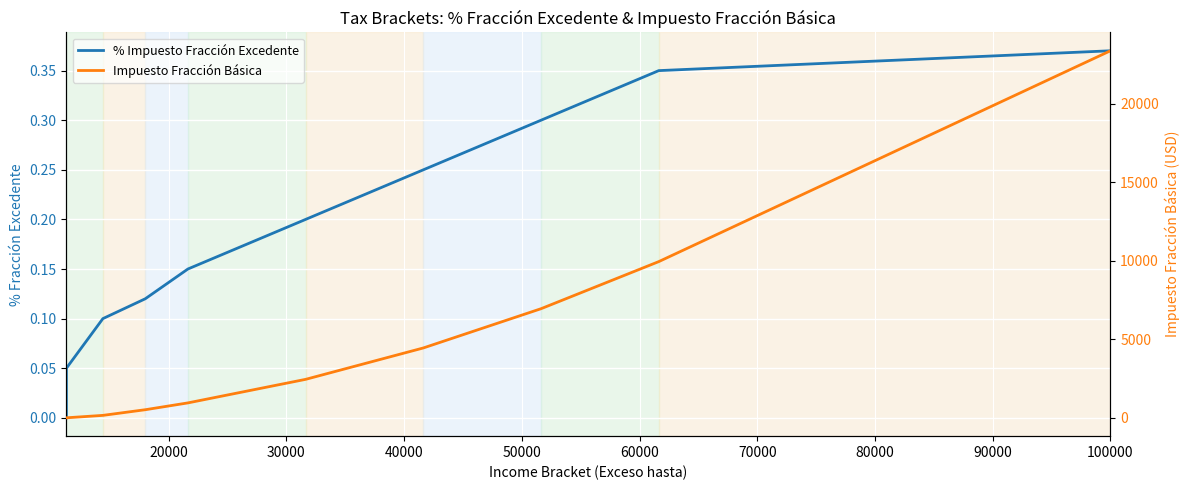

Does the chart display data point markers on the line(s)?

No